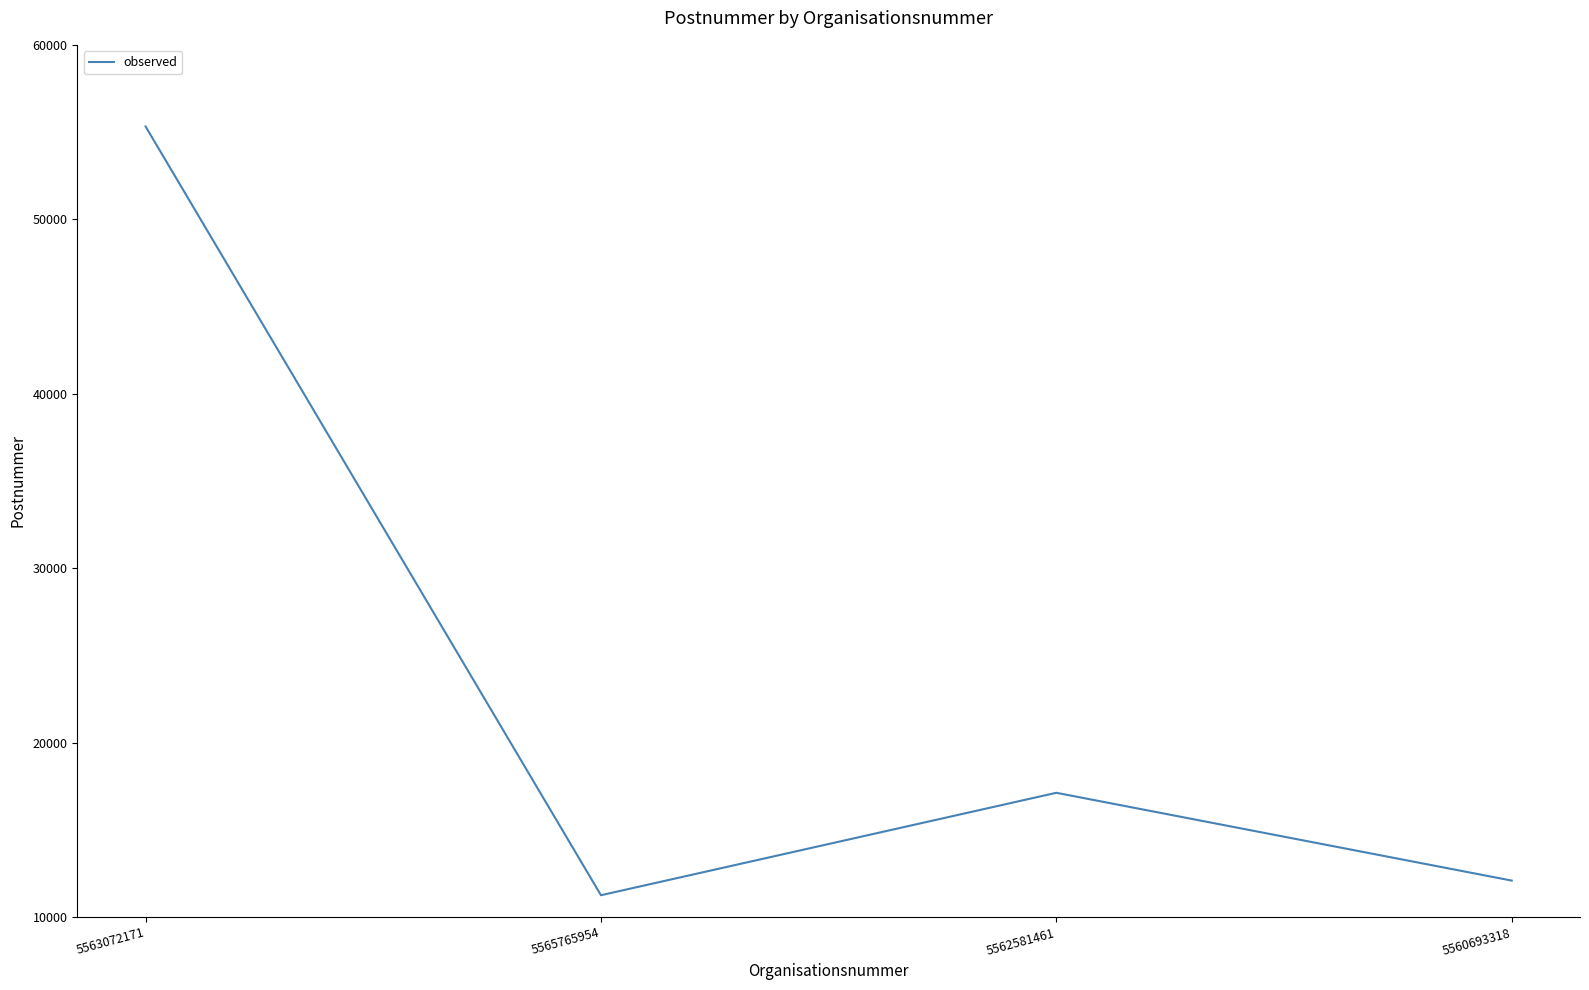

Where is the first local maximum?

5562581461